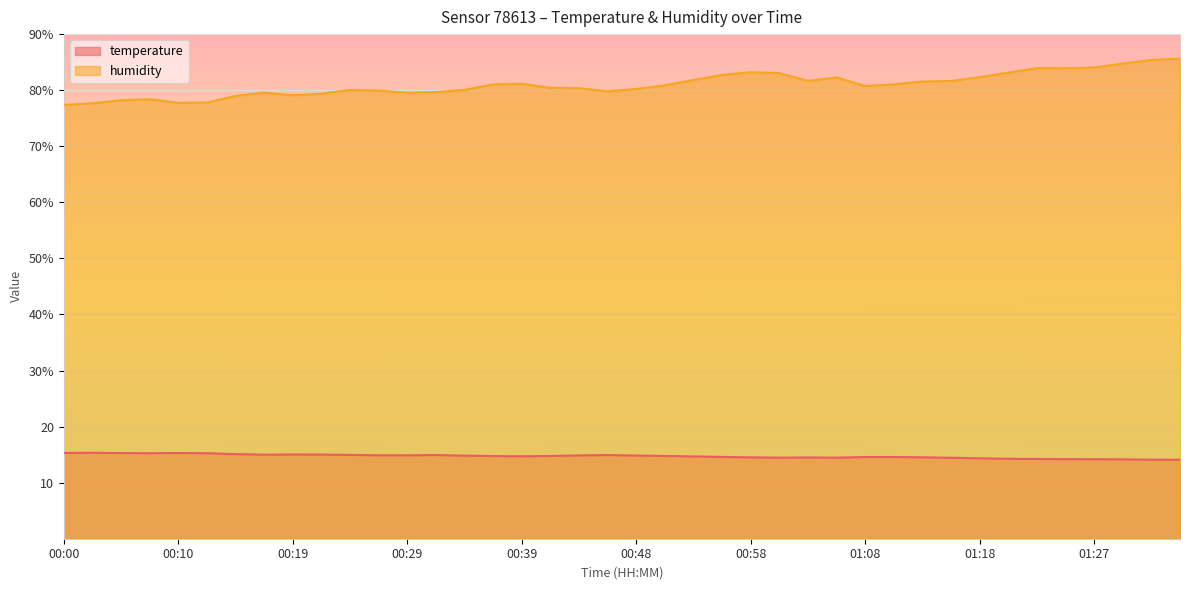

List the series in order of their peak value, highest first.

humidity, temperature